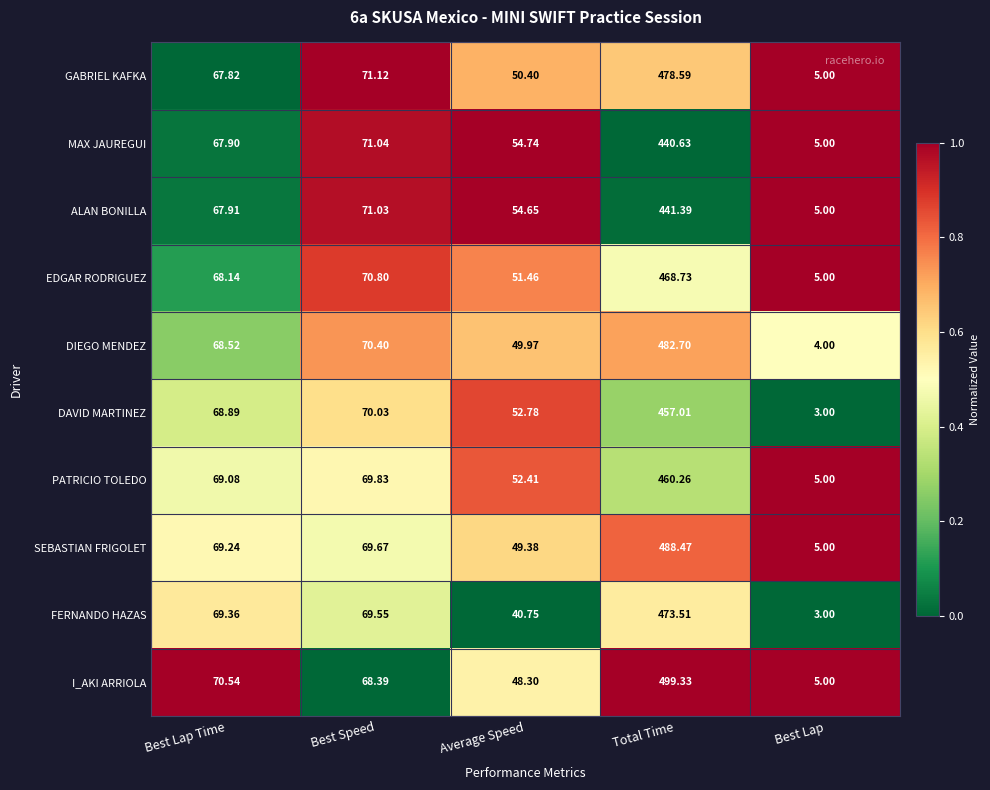

How many series are shown in this chart?

10